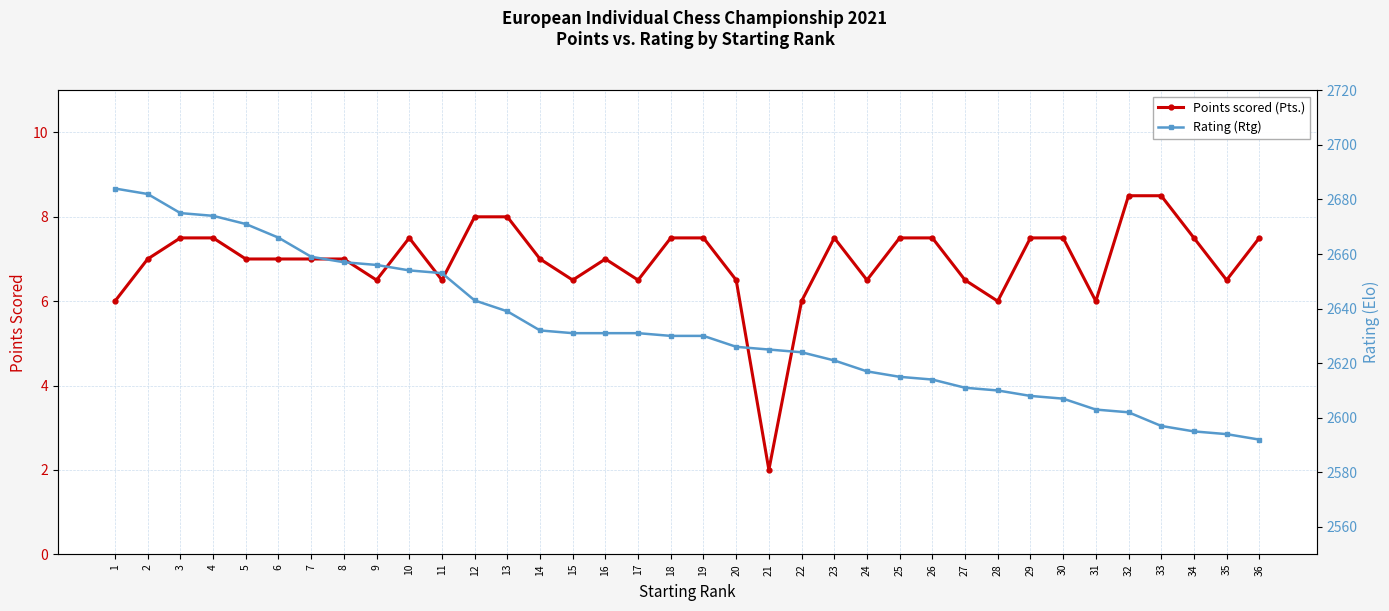

True or false: Points scored (Pts.) and Rating (Rtg) cross at least once.

False